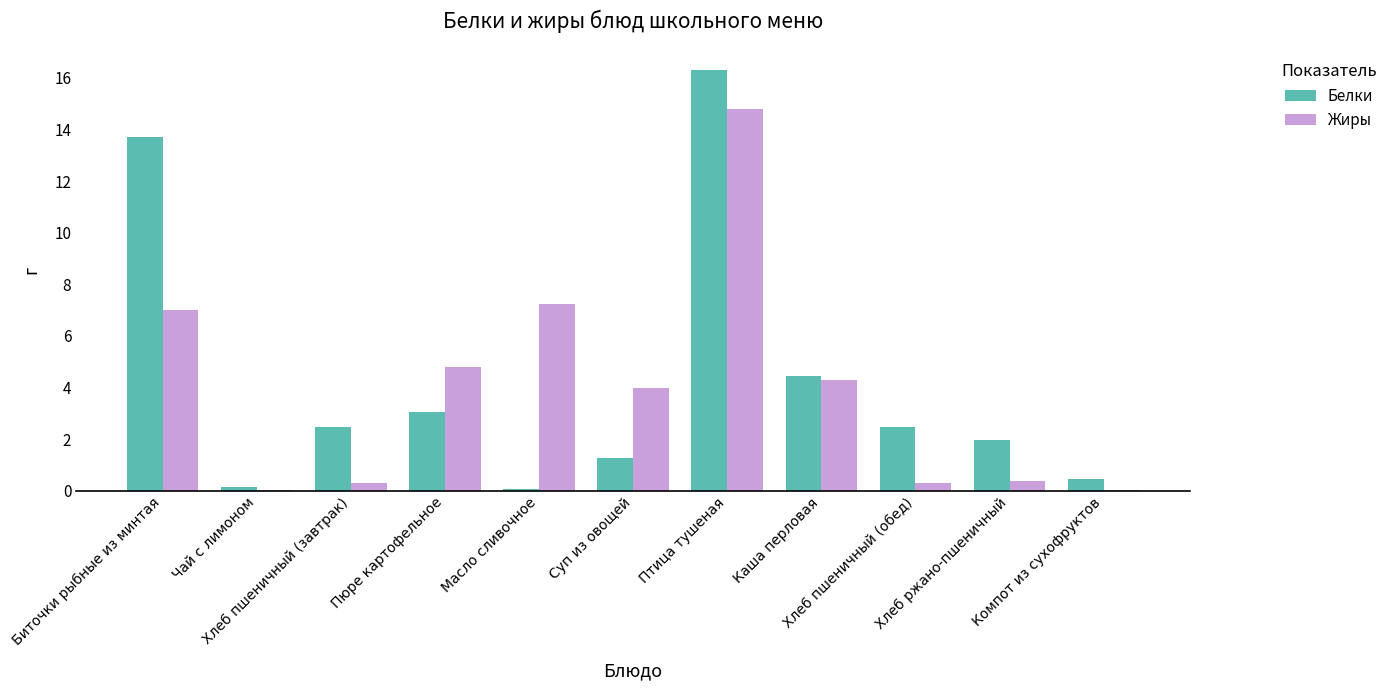

Is the value of Жиры at Хлеб пшеничный (обед) greater than the value of Белки at Хлеб пшеничный (обед)?

No